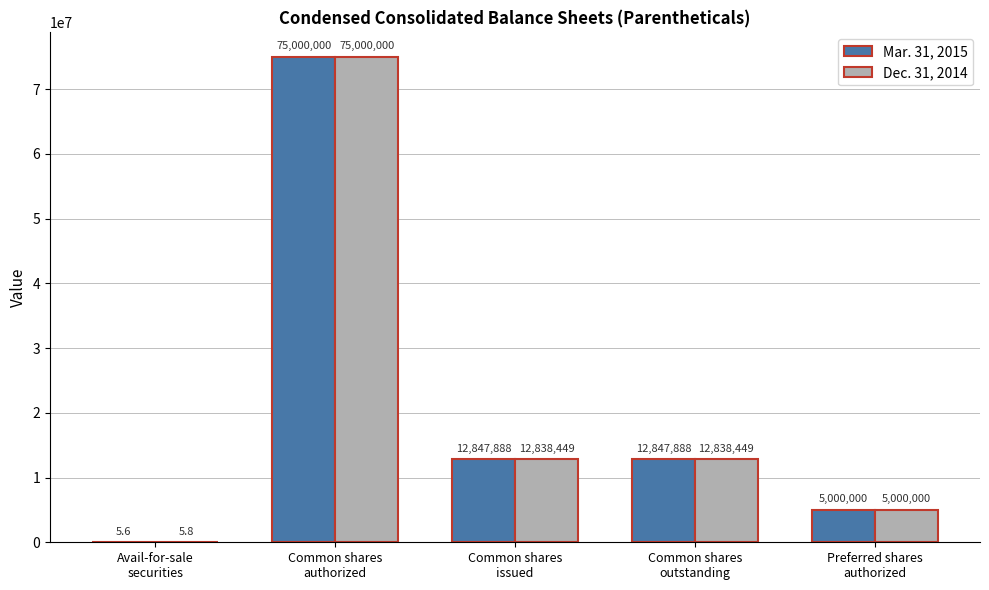

Which series has the largest total across all categories?

Mar. 31, 2015